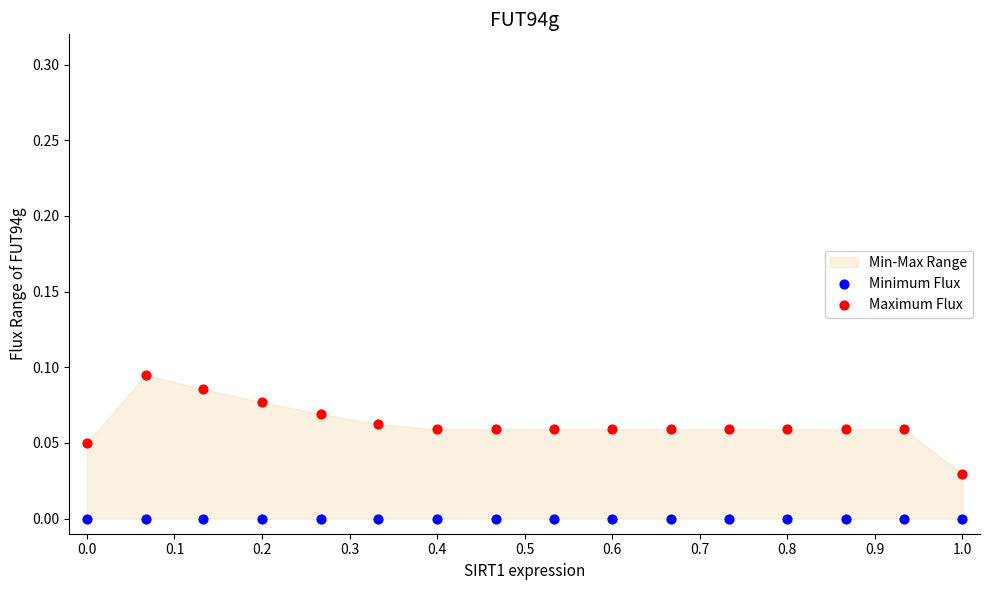

Which series reaches the minimum Y coordinate?

Minimum Flux